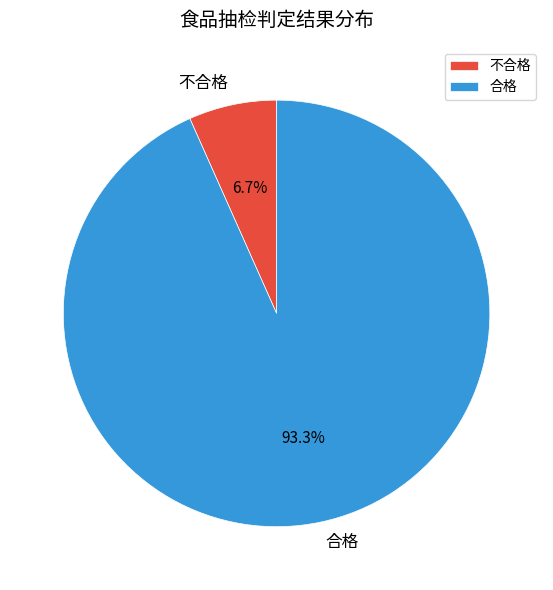

To the nearest percent, what is the combined percentage of 不合格 and 合格?

100%